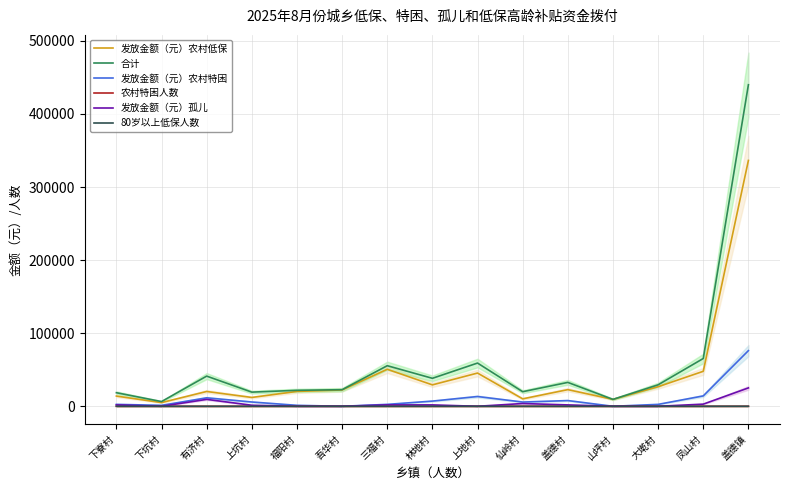

What is the value of the 发放金额（元）农村特困 point at the 14th from the left?

14188